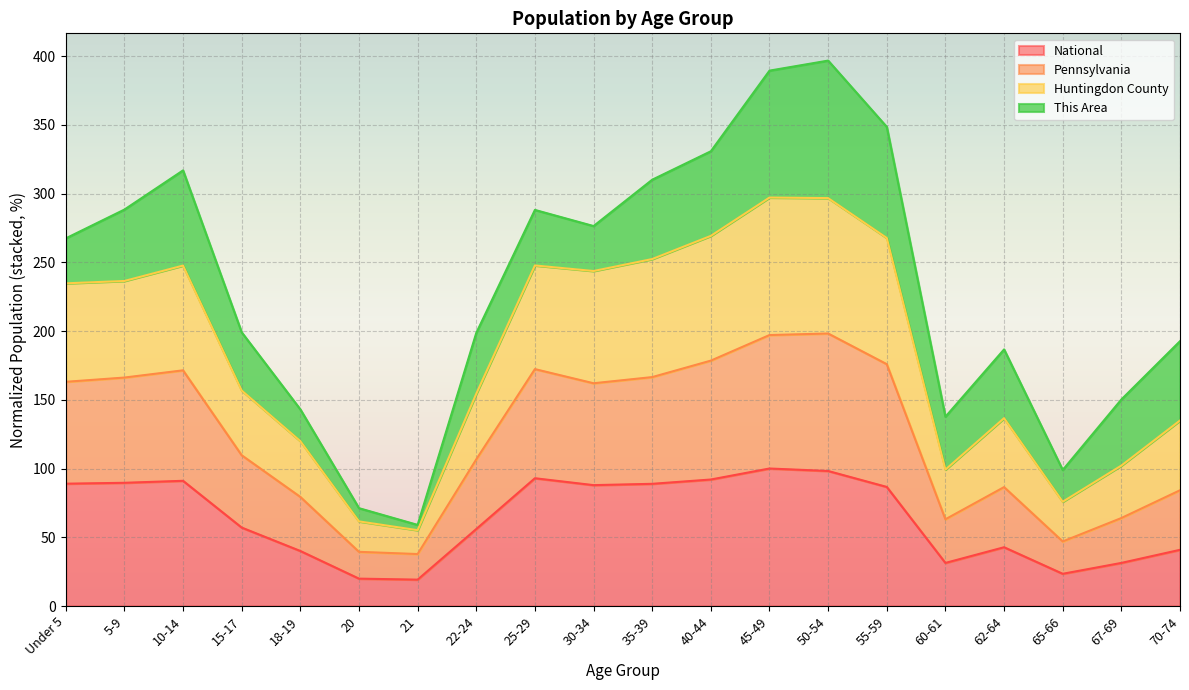

What is the spread (max minus min) of values at 65-66?

75.5